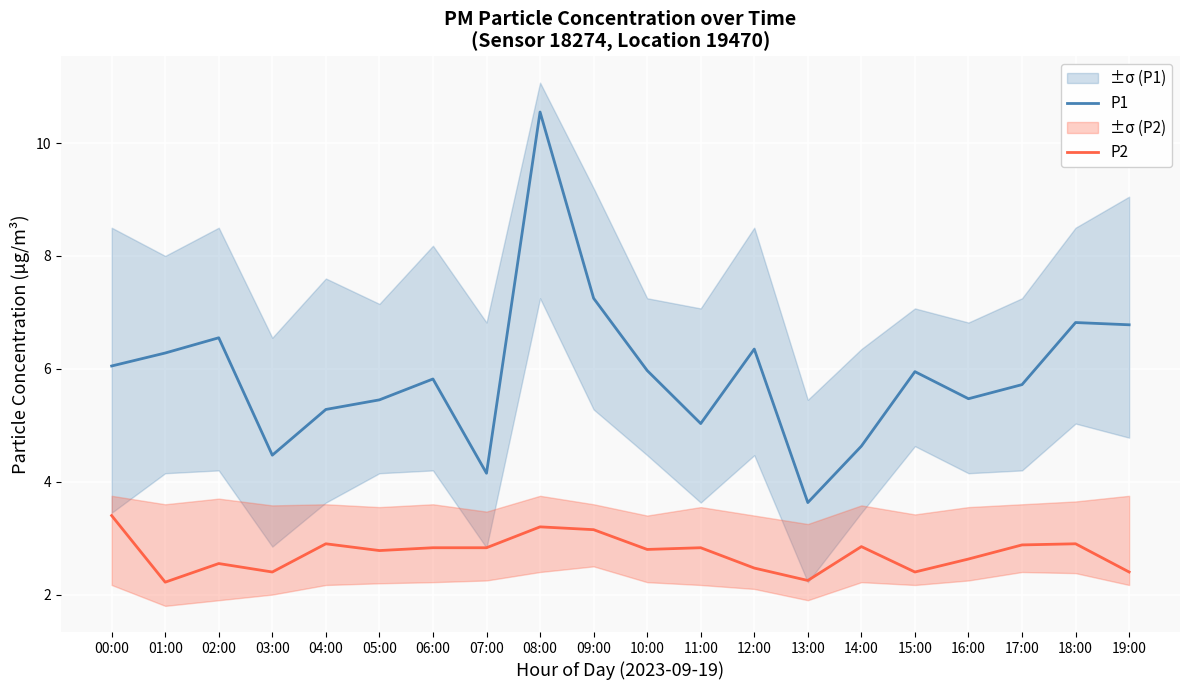

What is the label of the 7th point from the right?

13:00